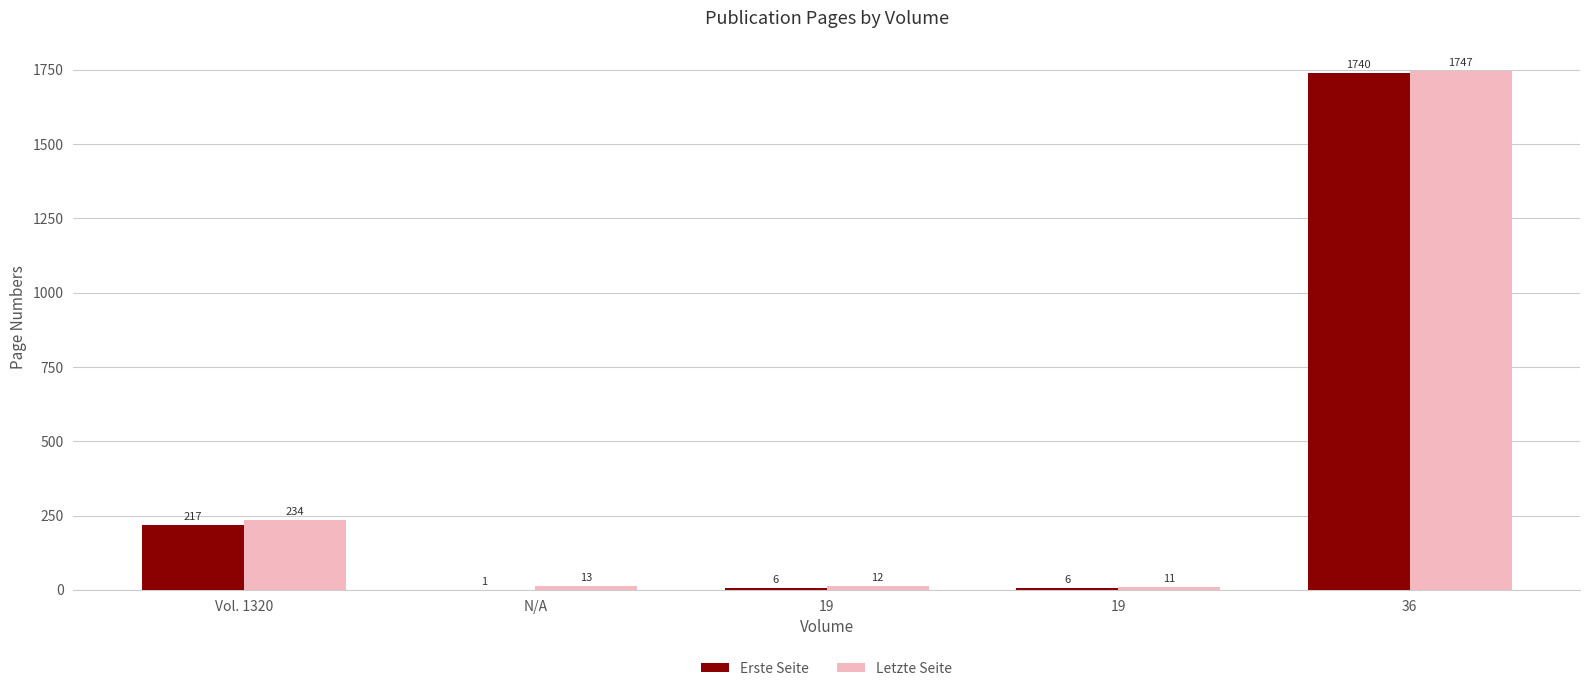

At which category is the sum across all series the highest?

36